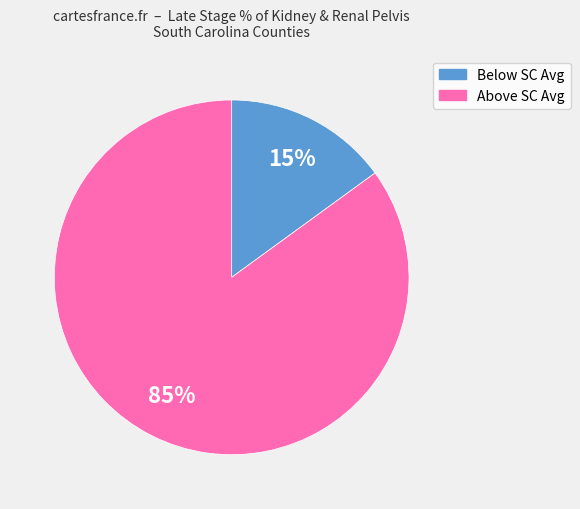

To the nearest percent, what is the difference between the largest and smallest slice percentages?

70%